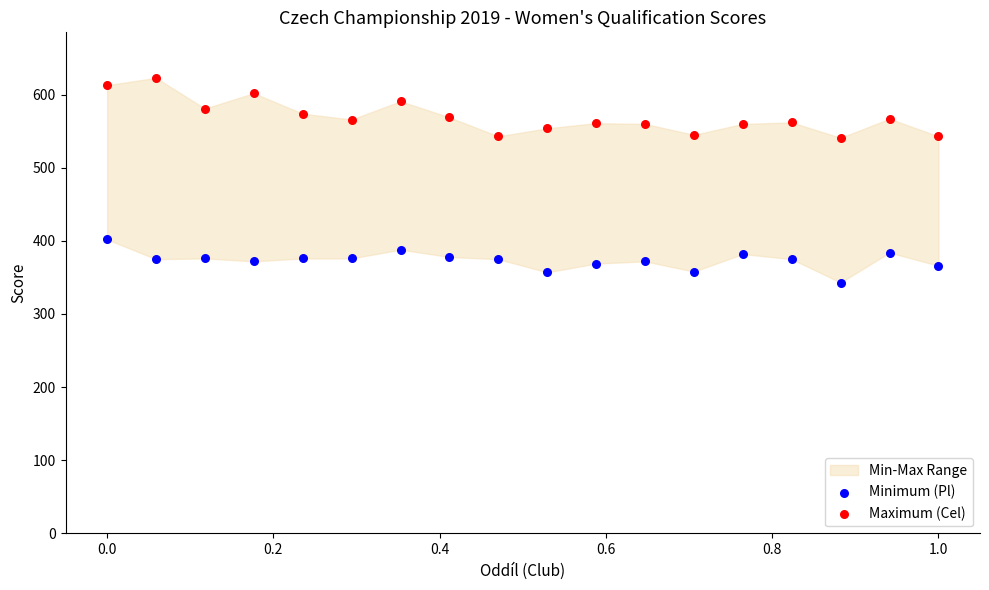

Across all data points, what is the range of Y values (max minus min)?

280